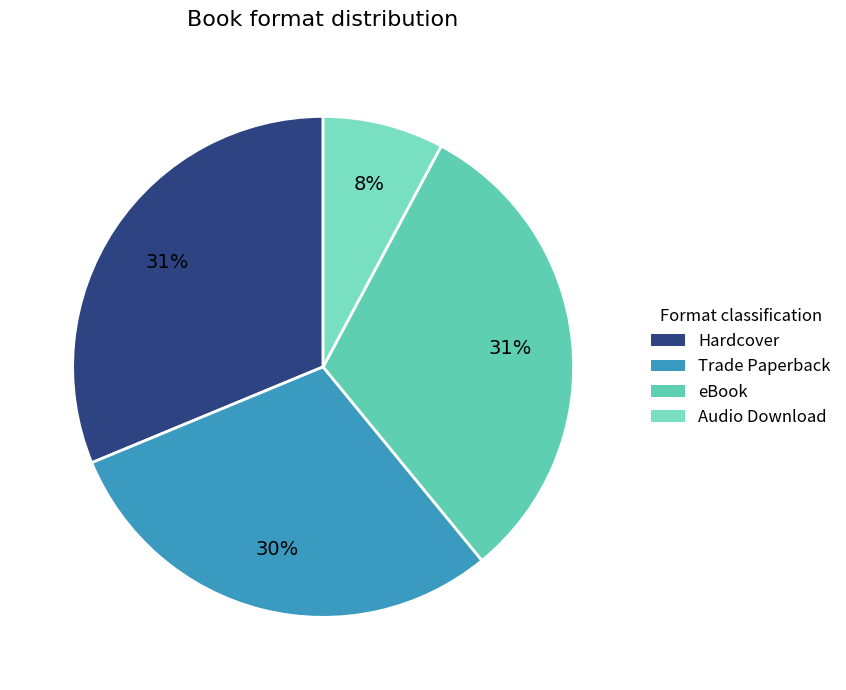

What is the smallest slice in the pie chart?

Audio Download